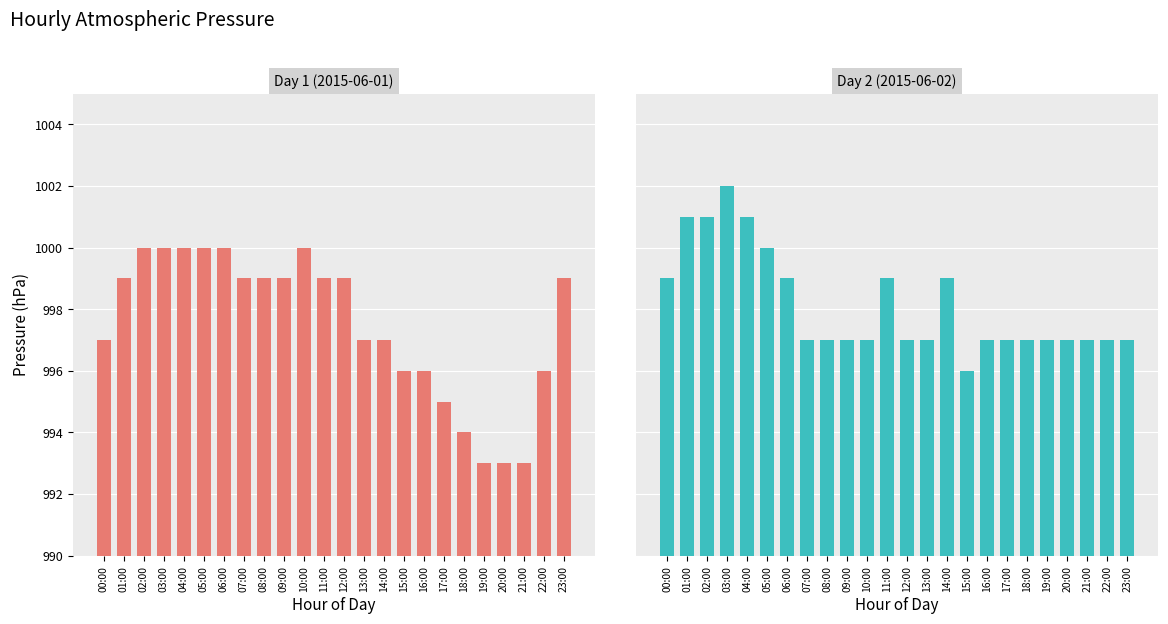

How many bars are there in total?

48